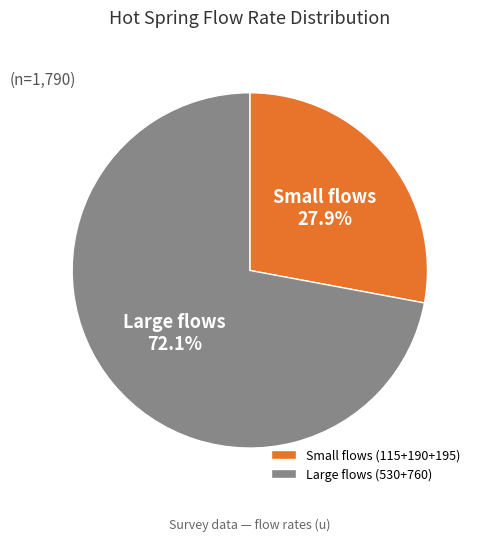

Combined, what portion of the pie is Small flows (115+190+195) and Large flows (530+760)?

100.0%